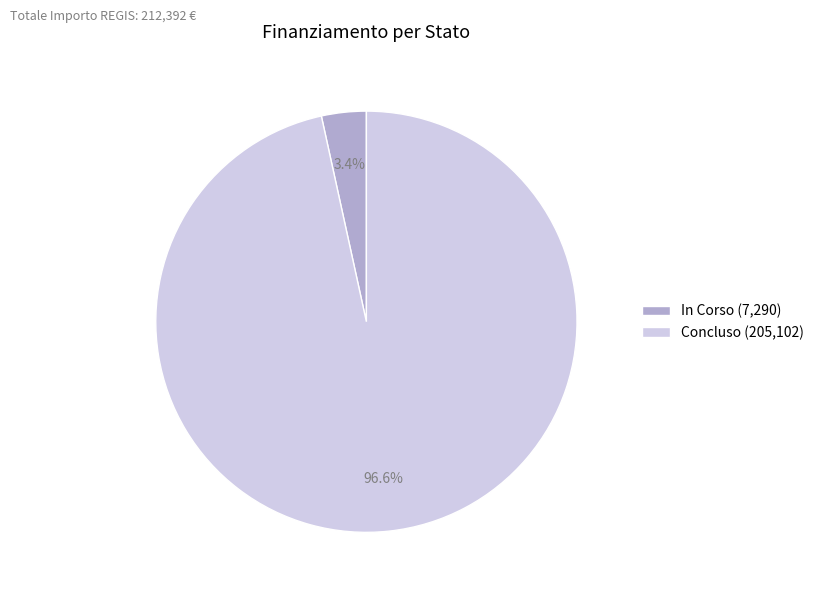

Is In Corso (7,290) the majority of the pie?

No